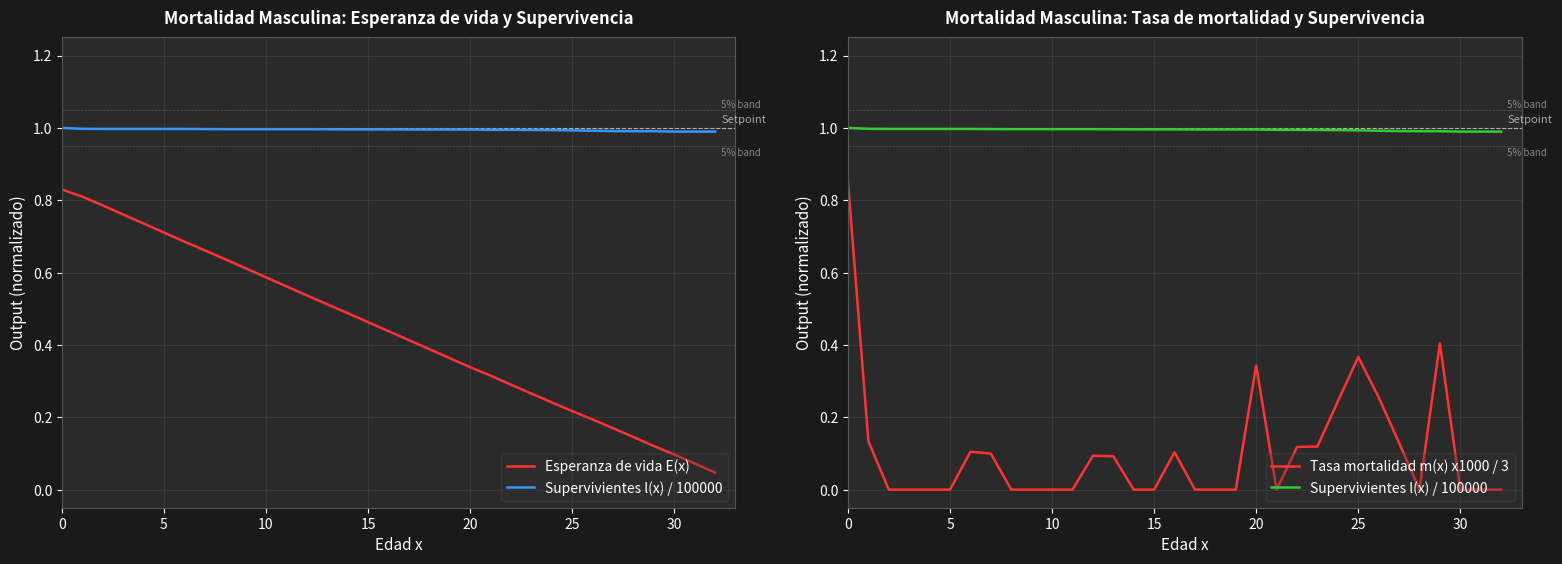

What are all the series names shown in the legend?

Esperanza de vida E(x), Supervivientes l(x) / 100000, Tasa mortalidad m(x) x1000 / 3